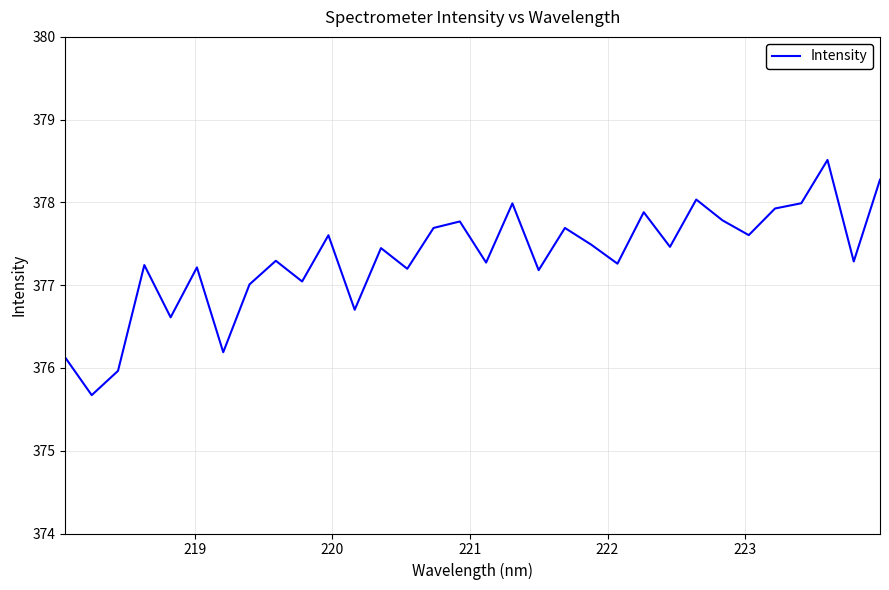

Count the number of categories in the chart.

32